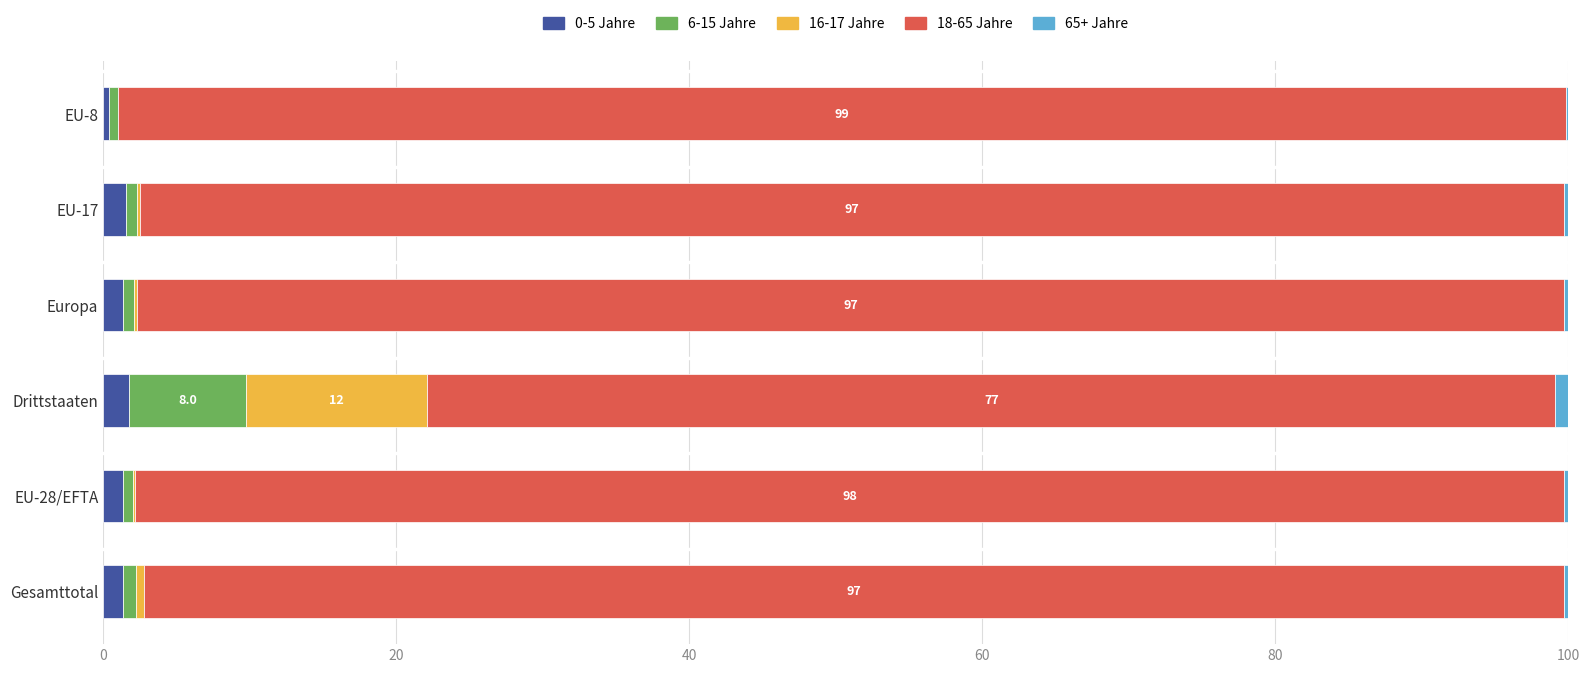

The 0-5 Jahre series shows 1.3 at EU-28/EFTA. True or false?

True